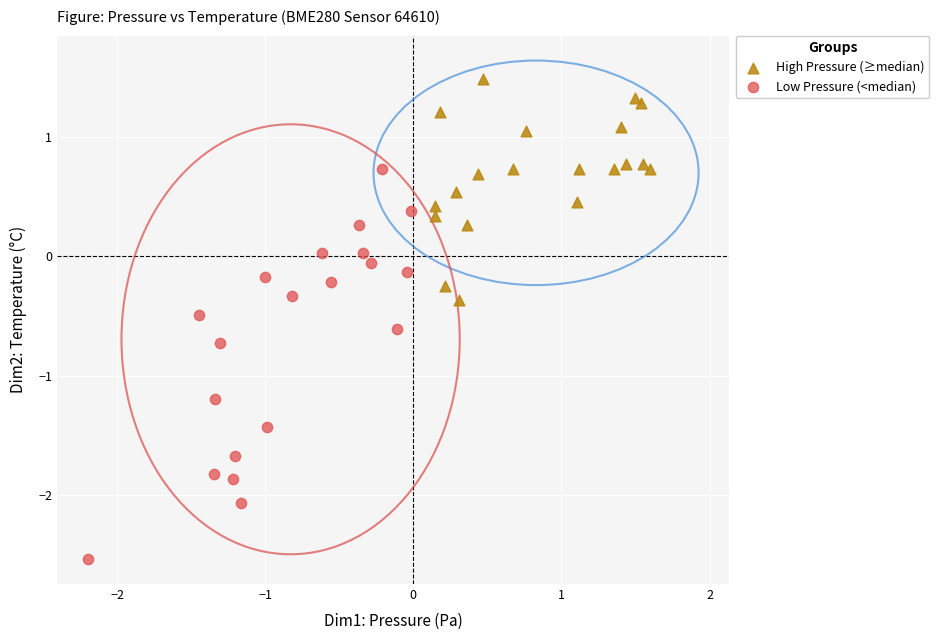

What are all the series names shown in the legend?

High Pressure (≥median), Low Pressure (<median)